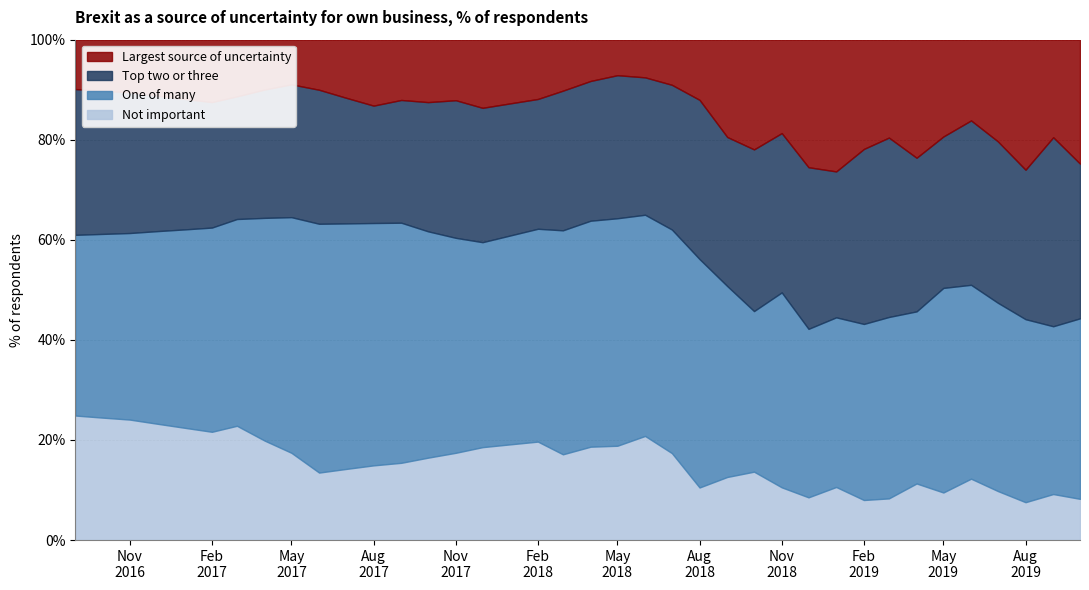

Read the One of many value at 2017-04-01.

44.5